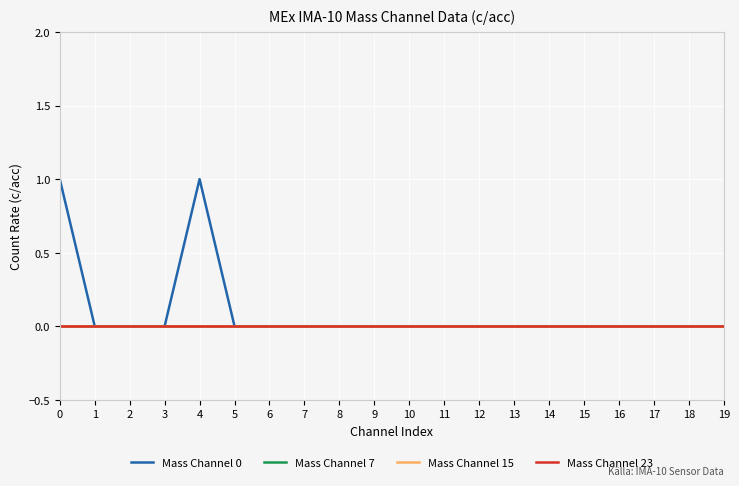

Which series has the largest total across all categories?

Mass Channel 0